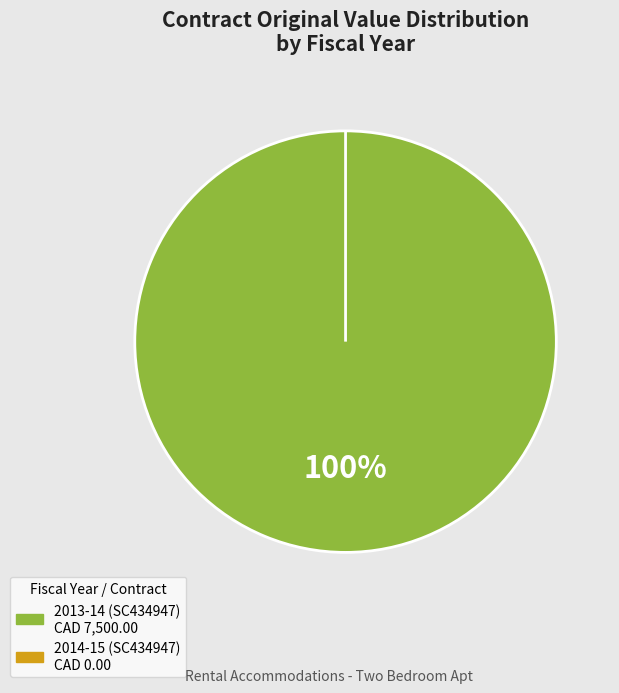

Which has a higher value, 2014-15 (SC434947) or 2013-14 (SC434947)?

2013-14 (SC434947)